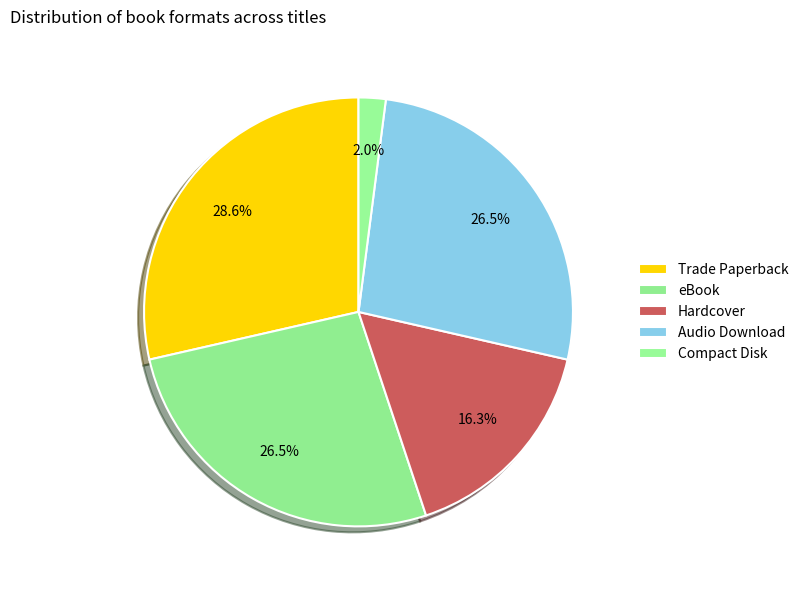

How many segments does this pie chart have?

5